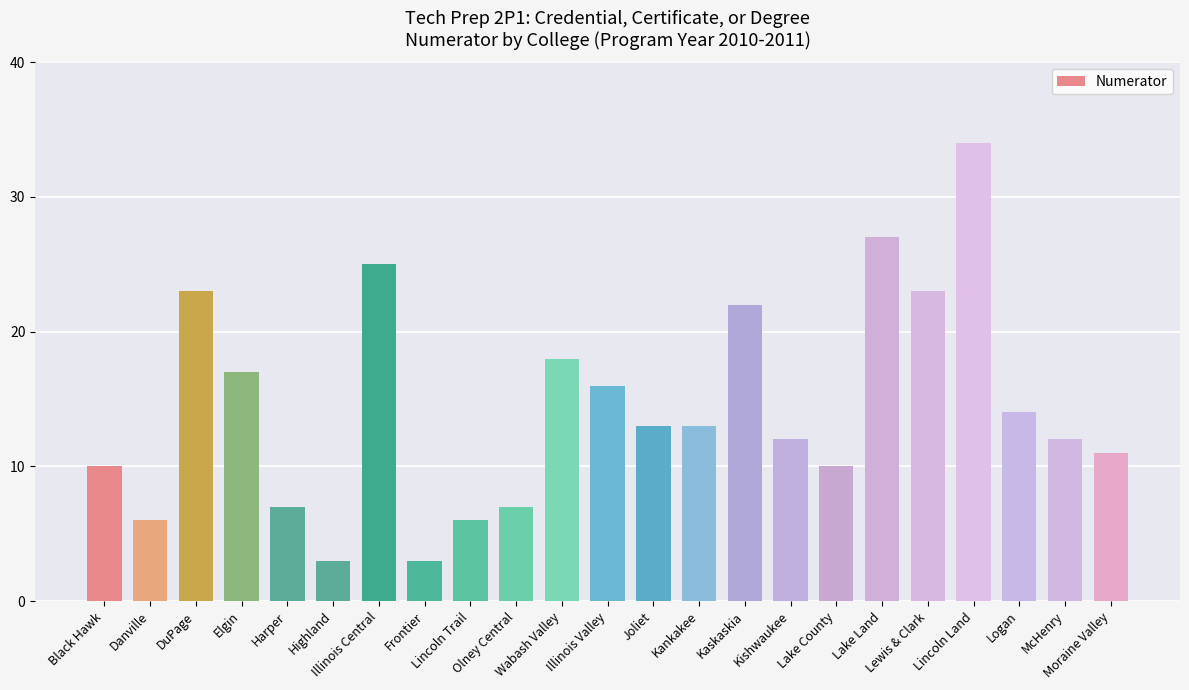

How many data points are less than 13?

11